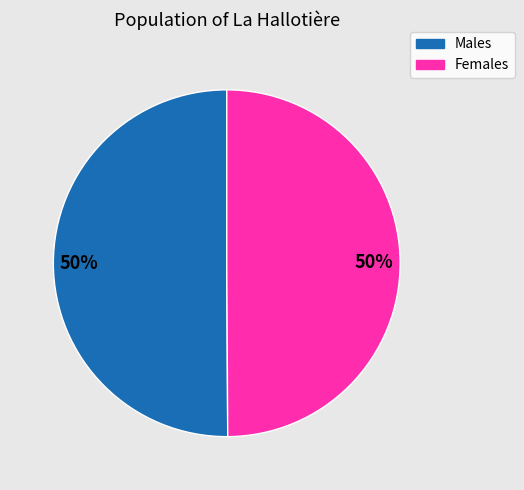

Do Males and Females together represent more than half of the pie?

Yes